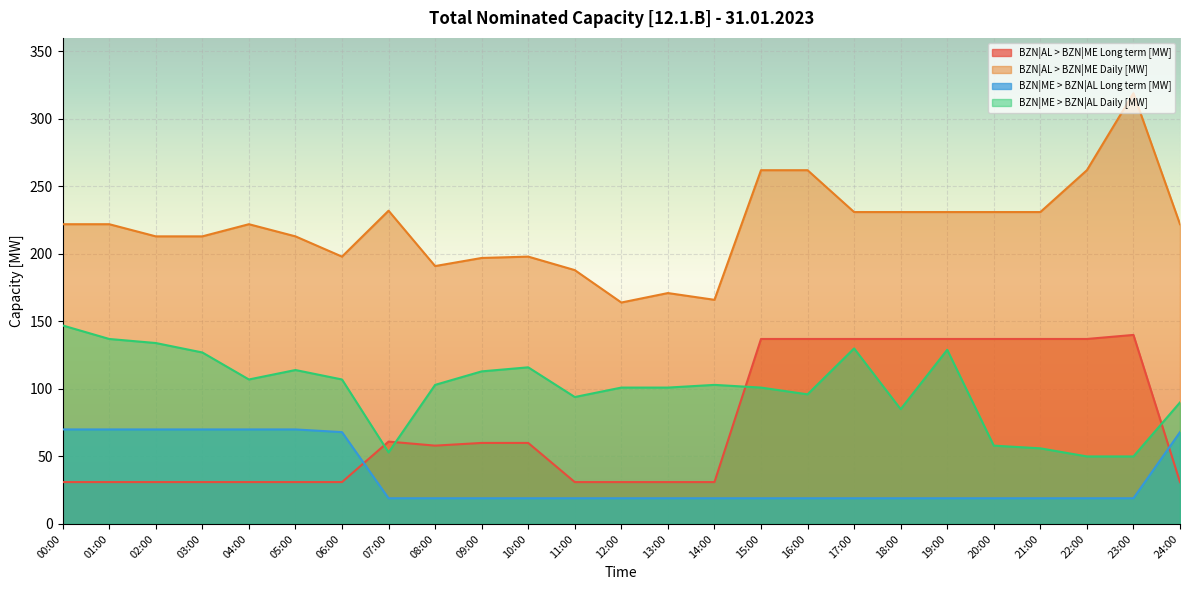

What value does the BZN|ME > BZN|AL Long term [MW] series have at 07:00?

19